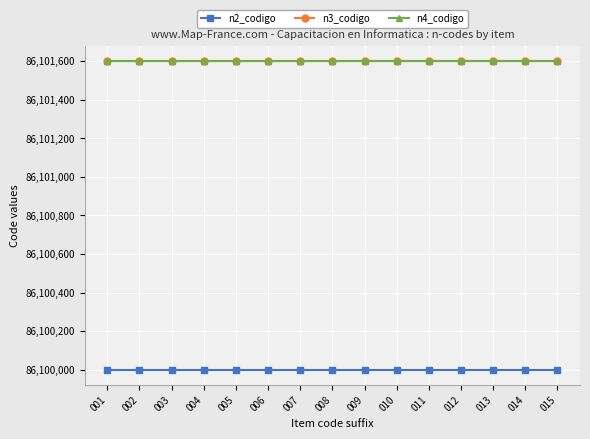

True or false: n4_codigo has a value of 86101601 at 013.

True